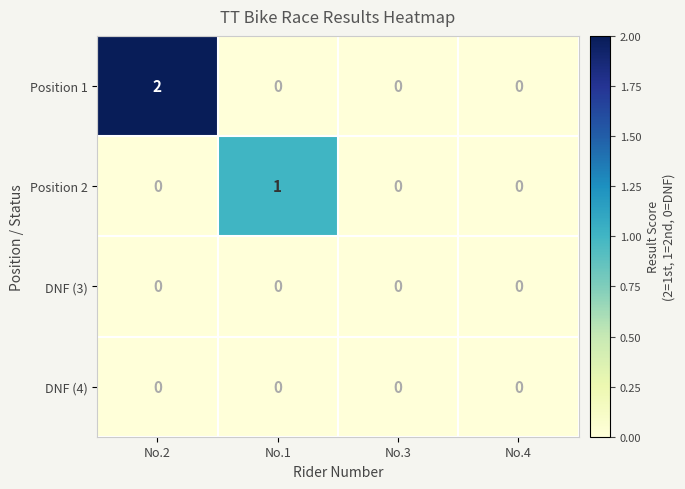

Count the Position 2 values in the range 0 to 1.

4